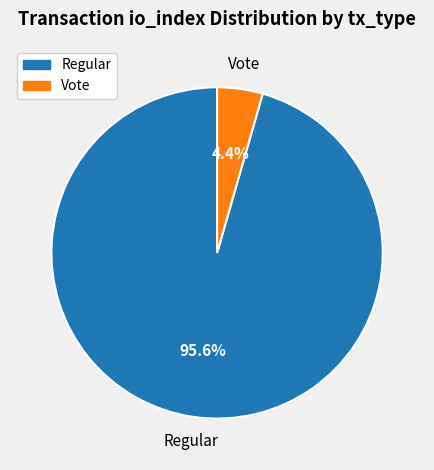

Does any single category account for the majority?

Yes